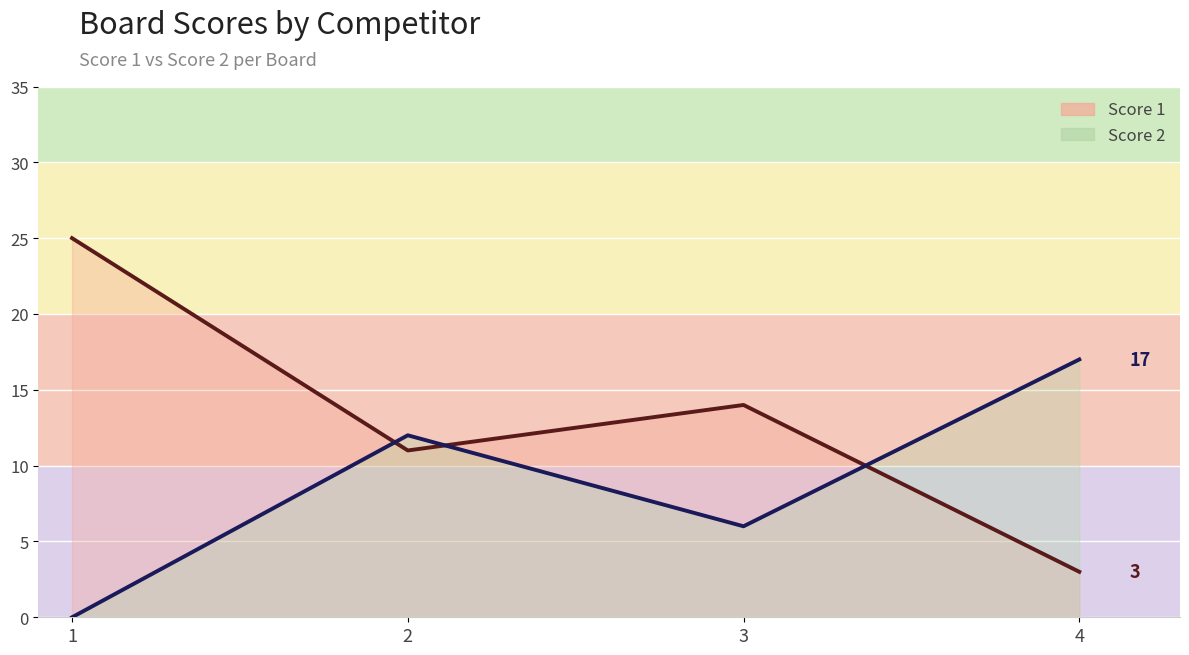

Count the number of categories in the chart.

4